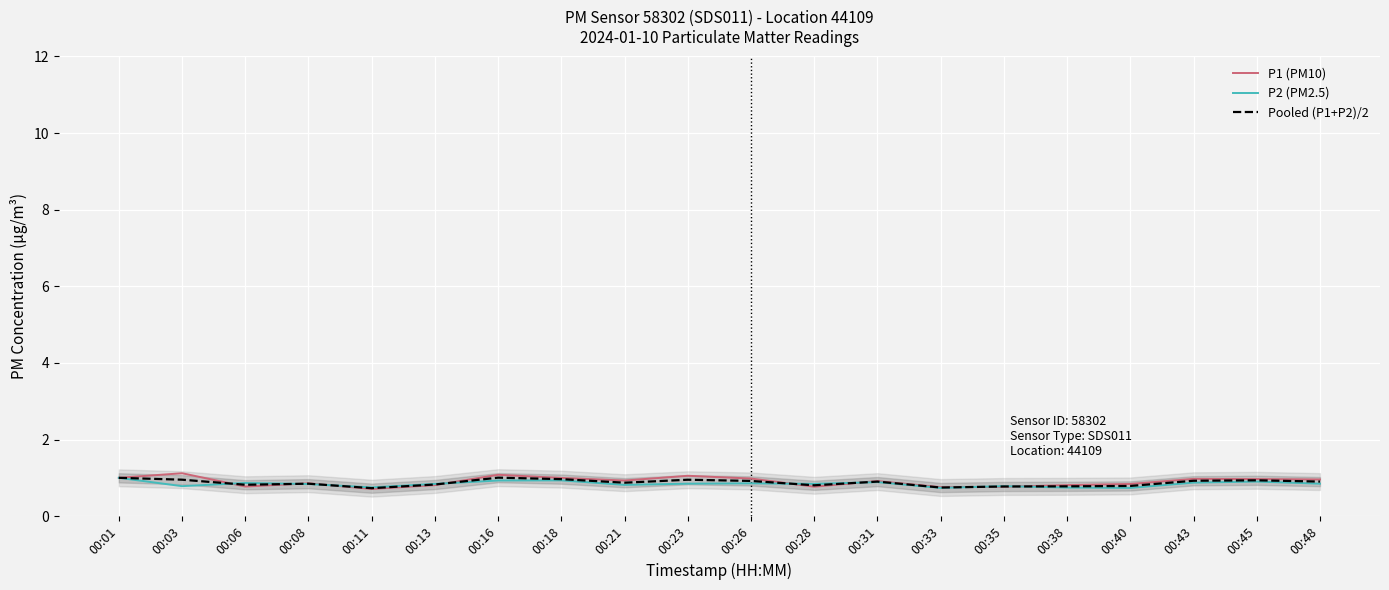

Count the P2 (PM2.5) values in the range 0 to 1.

20